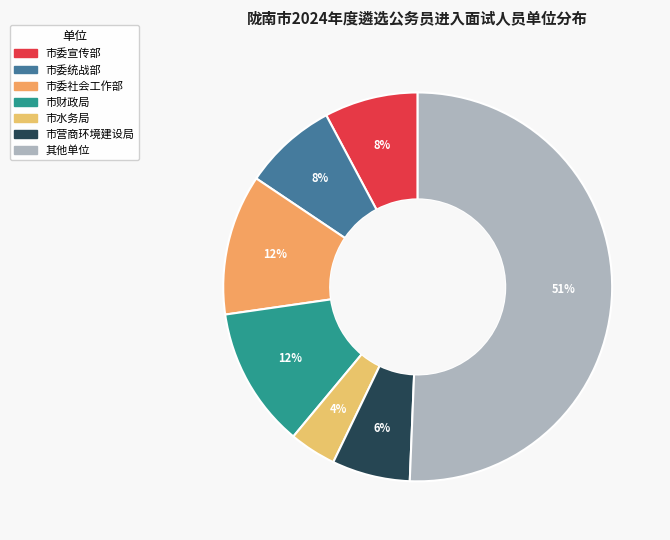

How many slices are in this pie chart?

7